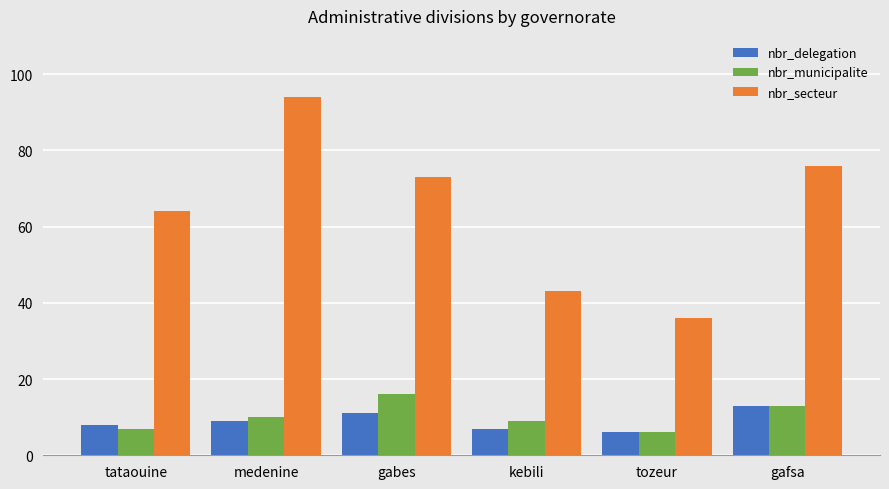

What are all the series names shown in the legend?

nbr_delegation, nbr_municipalite, nbr_secteur